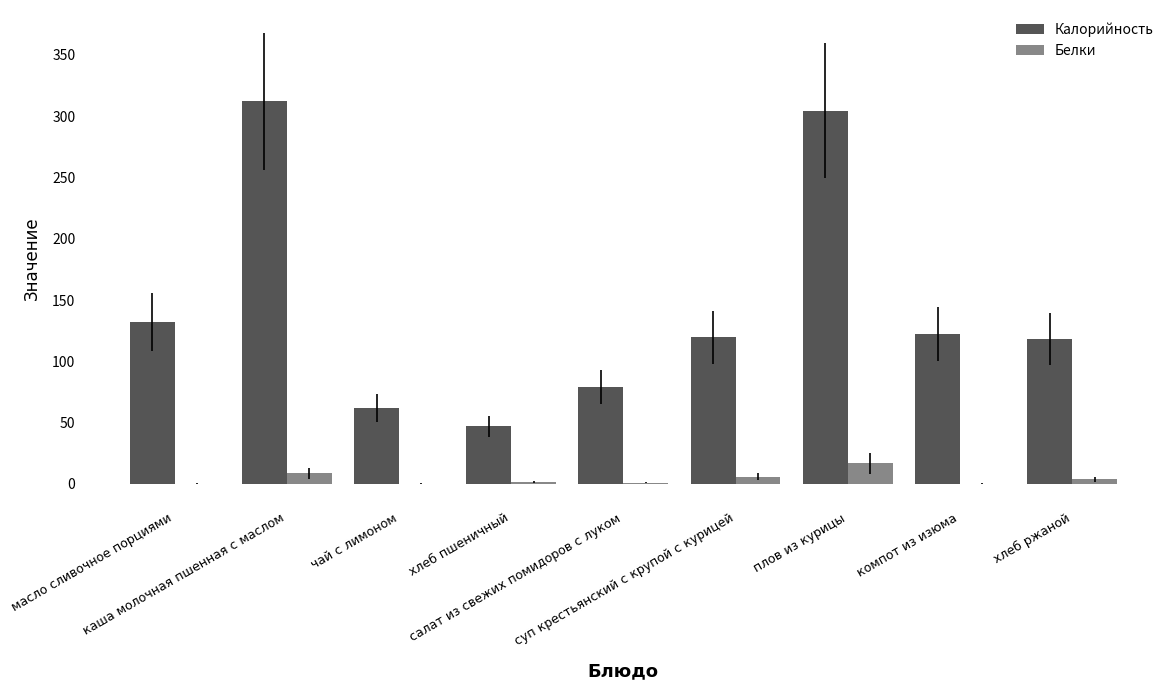

Which series has the largest total across all categories?

Калорийность